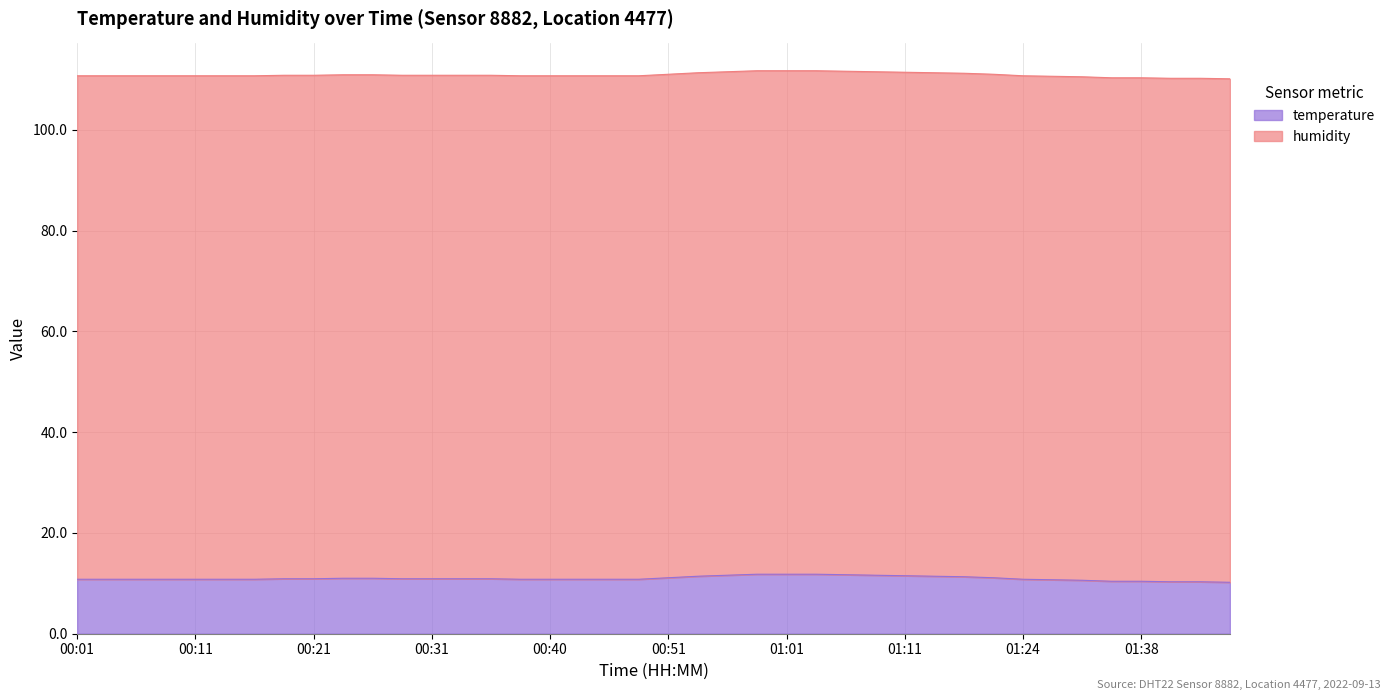

What is the difference between the values at 01:13 and 00:46?

0.6